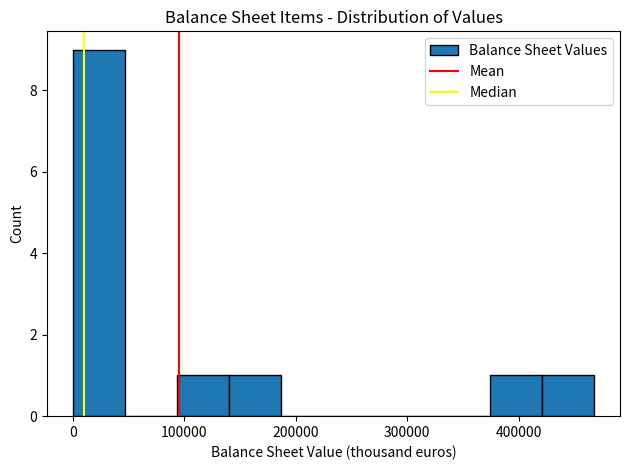

Reading left to right, list every bar in this chart as the range it spans on the x-axis followed by its height. Neither the bar edges nor the heights are printed on the chart, so give them approximately, as read against the axes.

0 to 50000: 9
50000 to 90000: 0
90000 to 140000: 1
140000 to 190000: 1
190000 to 230000: 0
230000 to 280000: 0
280000 to 330000: 0
330000 to 370000: 0
370000 to 420000: 1
420000 to 470000: 1